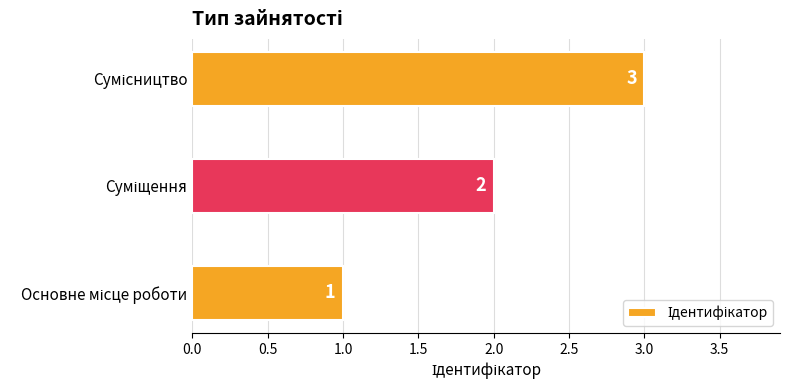

How many values are between 1 and 3?

3